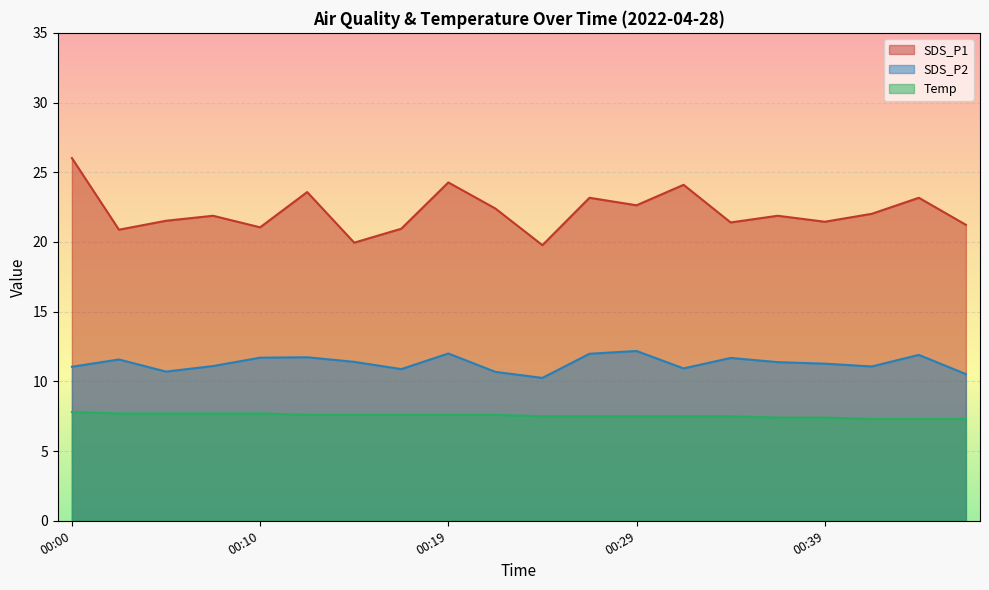

Does the chart display data point markers on the line(s)?

No